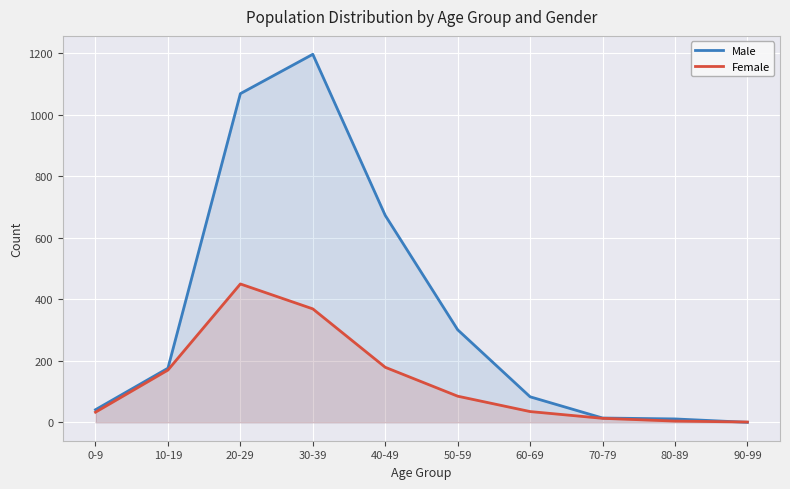

List the series in order of their peak value, highest first.

Male, Female